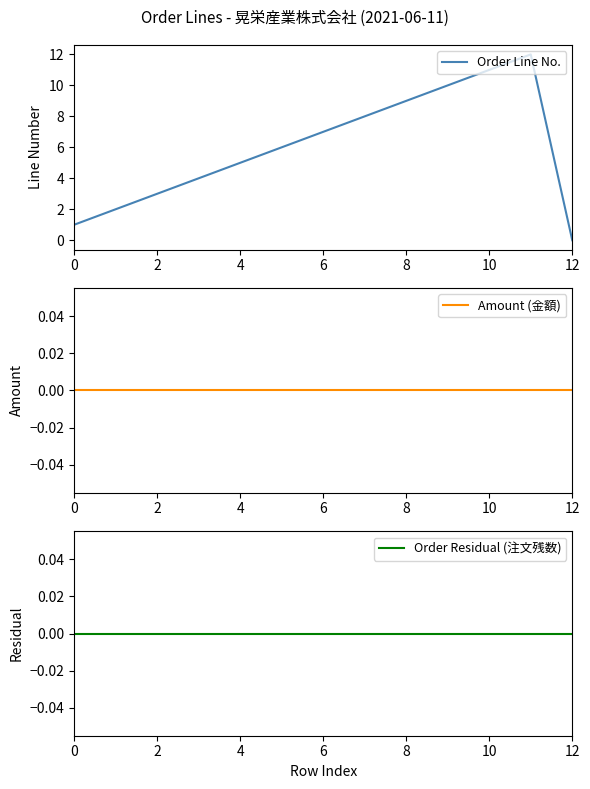

How many values in Order Line No. are above zero?

12